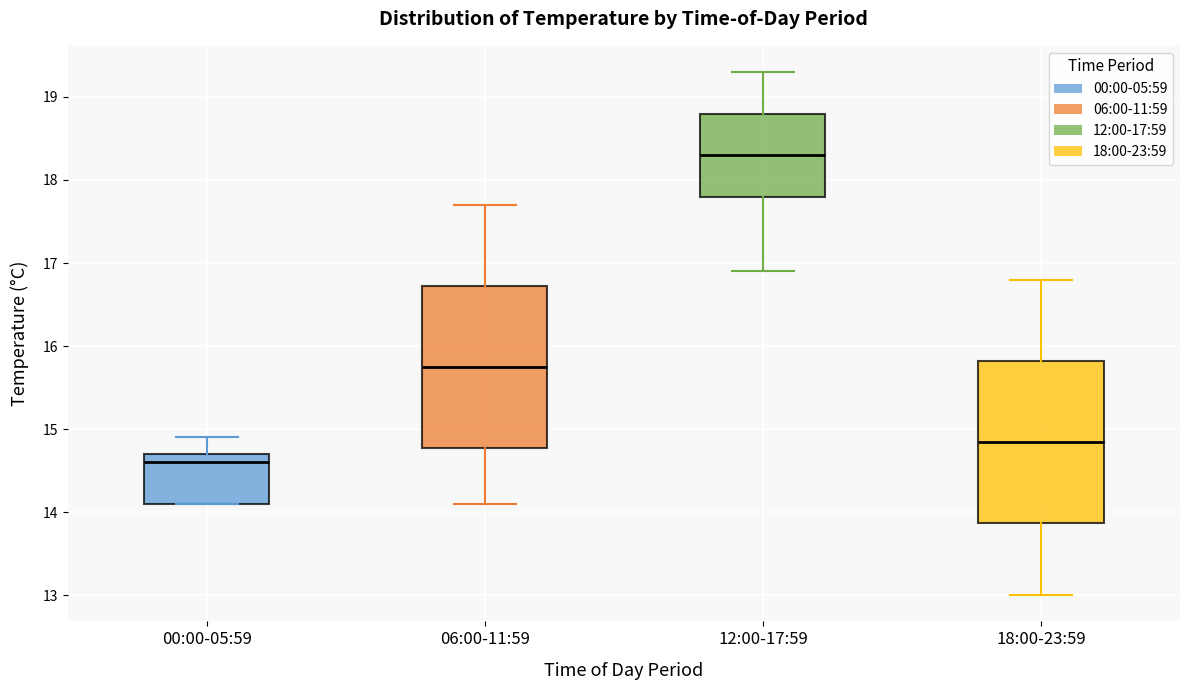

Which box's median line is the lowest?

00:00-05:59